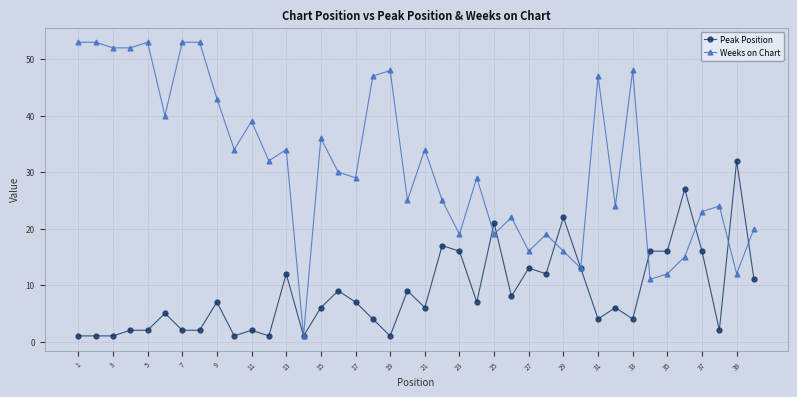

How many series are shown in this chart?

2